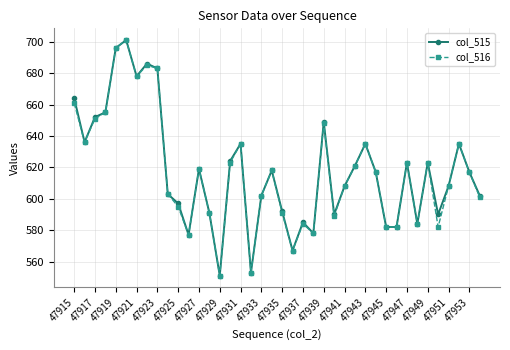

What is the lowest value of the col_516 series?

551